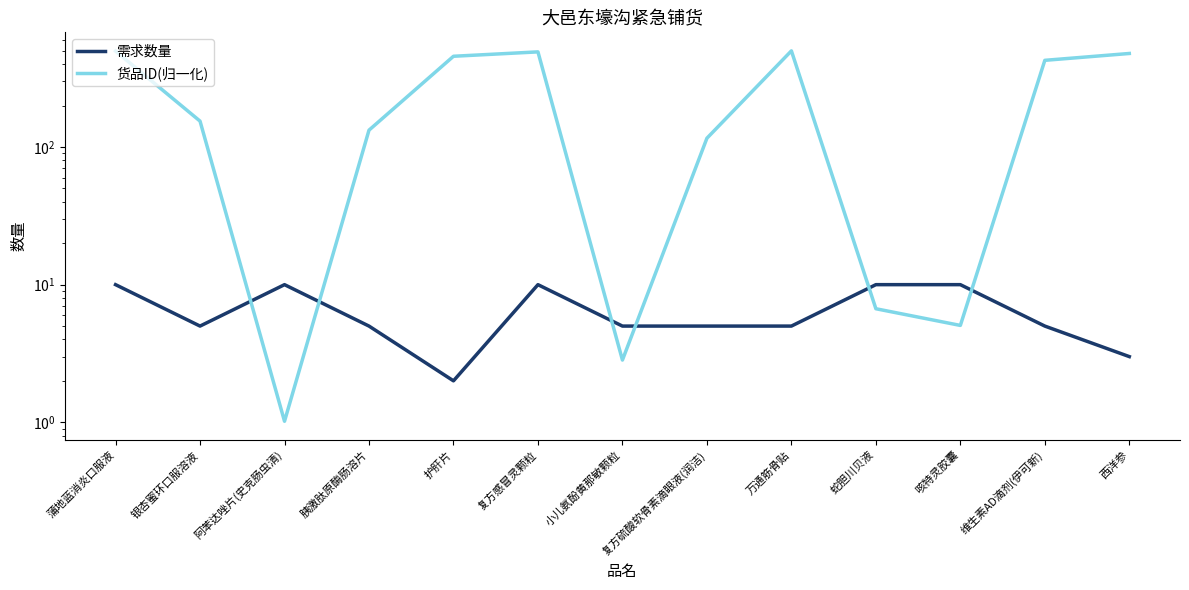

Which series has the largest total across all categories?

货品ID(归一化)